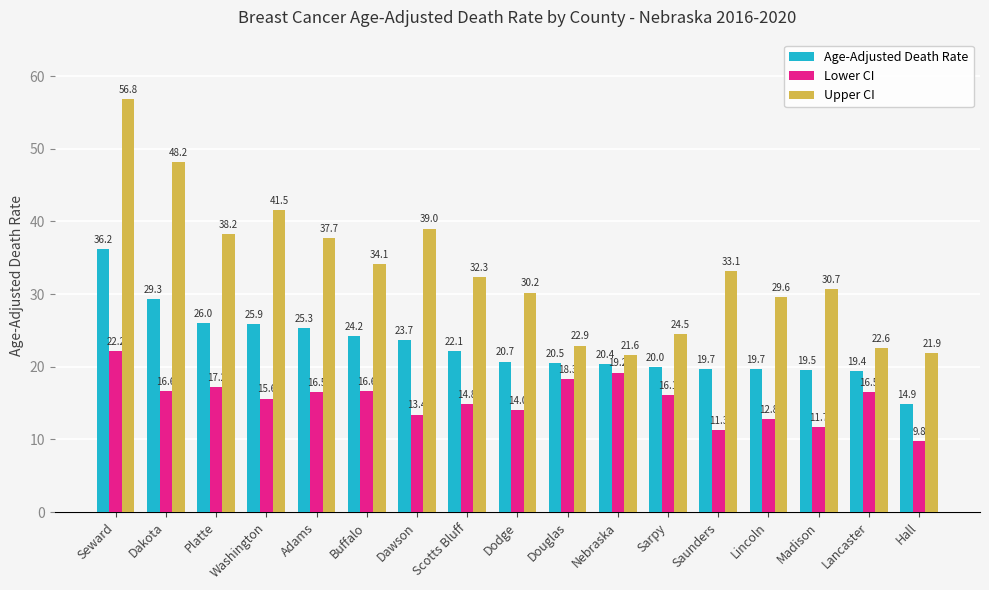

Rank the series by their maximum value, from highest to lowest.

Upper CI, Age-Adjusted Death Rate, Lower CI